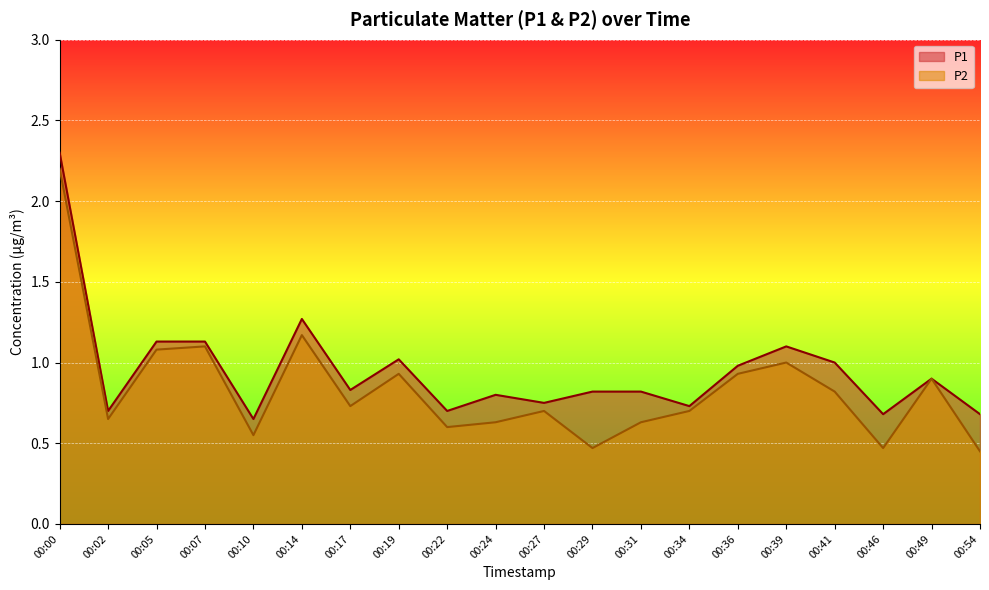

What is the value of the P2 point at the 9th from the left?

0.6